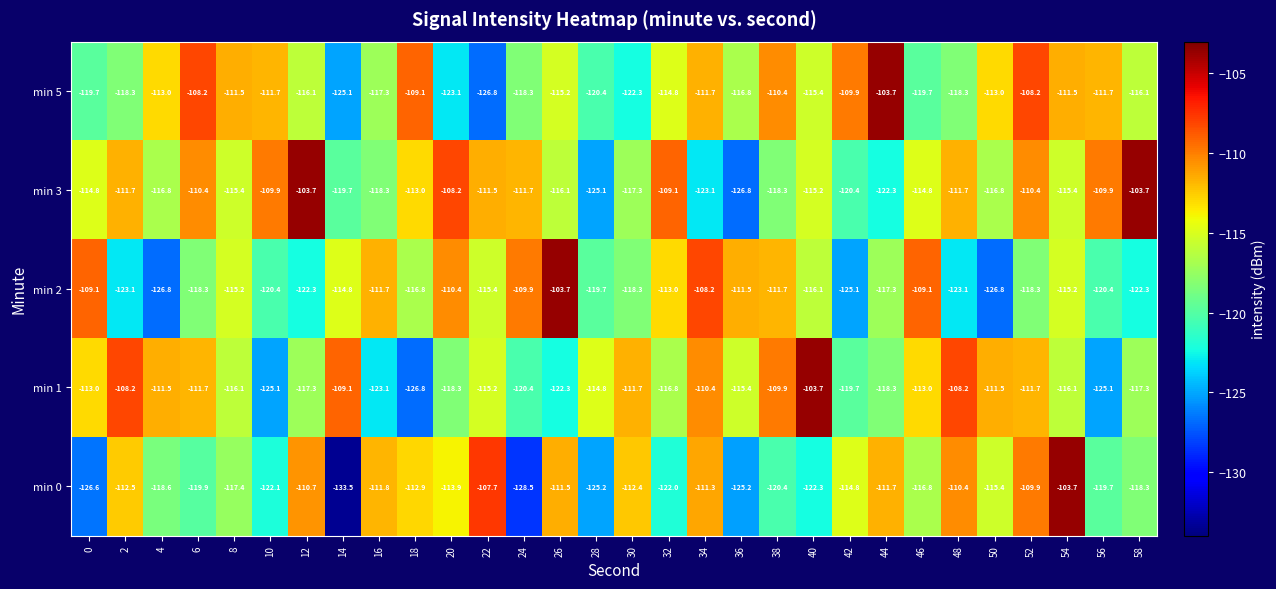

Which series changed the most between 40 and 58?

min 1